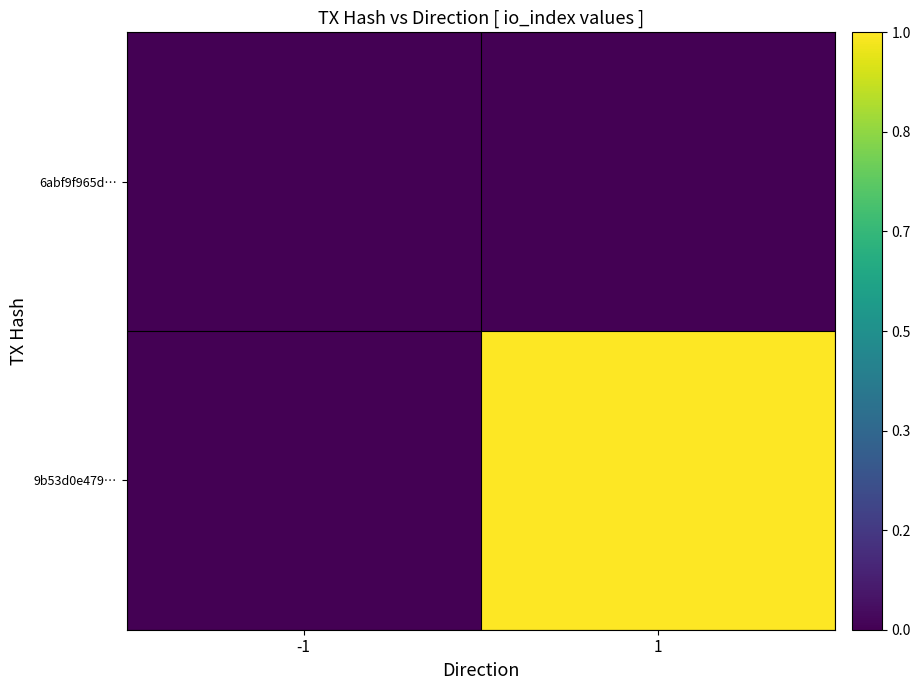

Reading left to right, extract all data points from this chart.

9b53d0e479…: -1=0	1=6
6abf9f965d…: -1=0	1=0